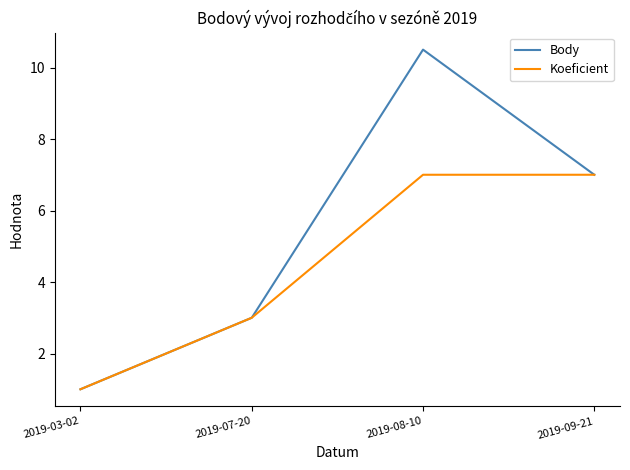

How many series are shown in this chart?

2